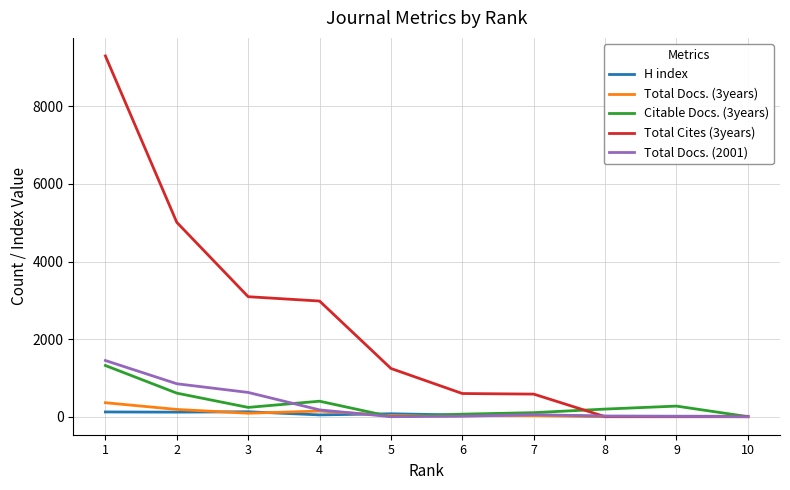

Does the chart have visible grid lines?

Yes